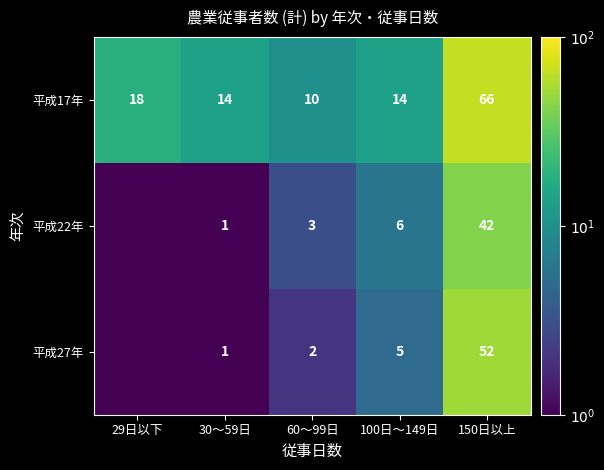

The value of 平成17年 at 29日以下 is 11.3. True or false?

False